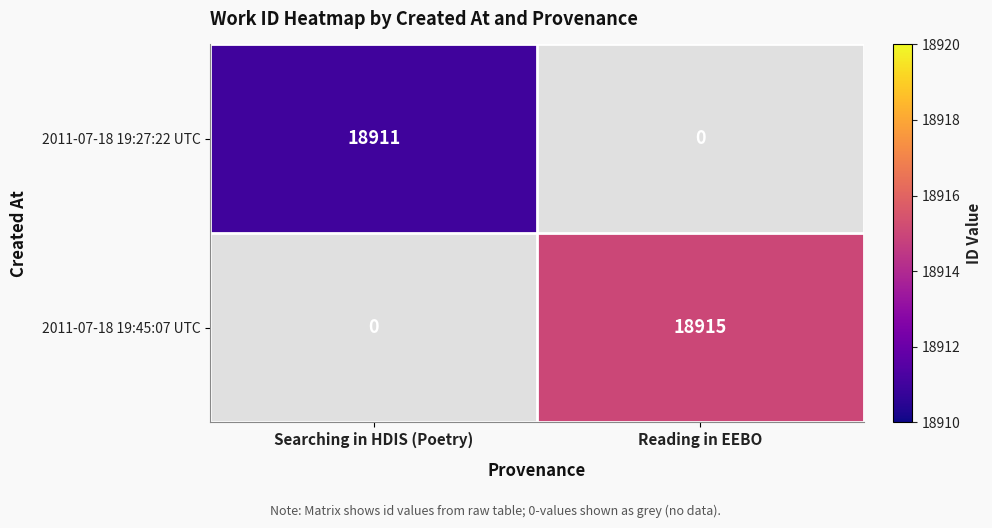

The value of 2011-07-18 19:45:07 UTC at Reading in EEBO is 26795. True or false?

False